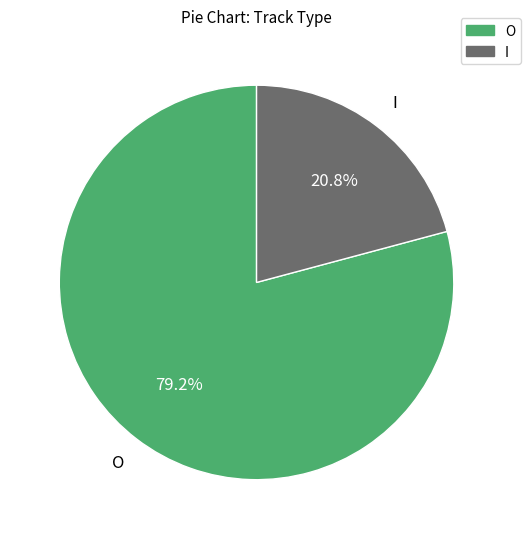

To the nearest percent, what is the difference between the I and O slice percentages?

58%